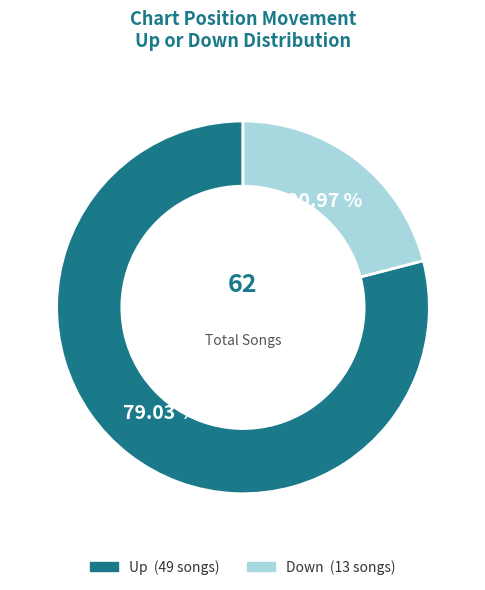

Is there any slice that represents more than half of the pie?

Yes